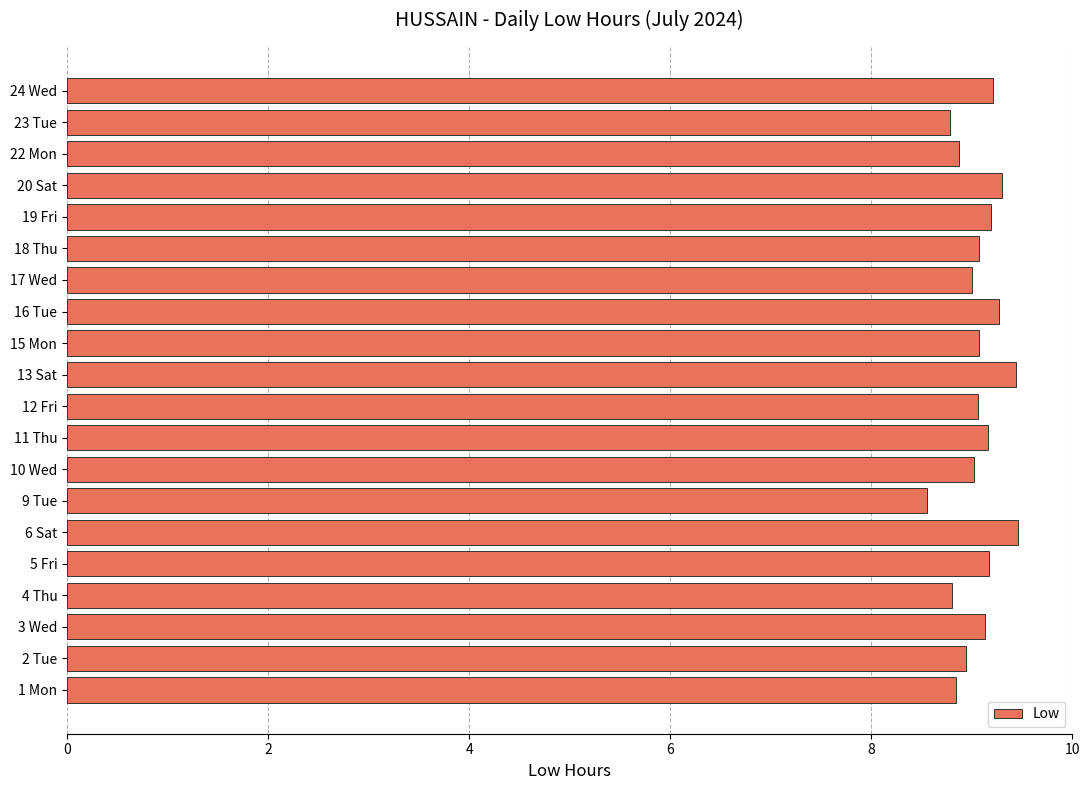

How many bars are there in total?

20